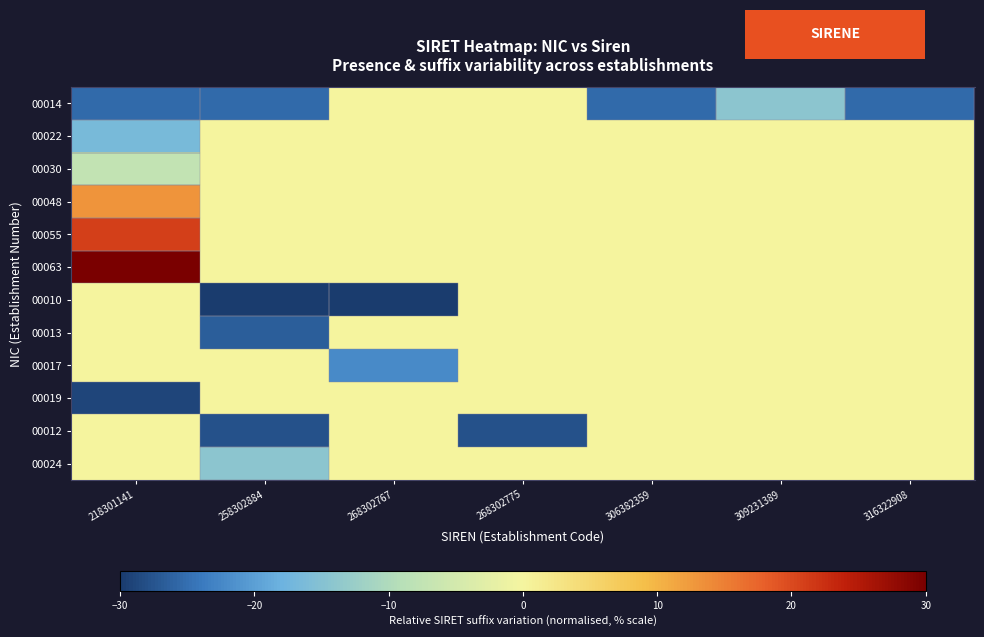

How many series are shown in this chart?

12